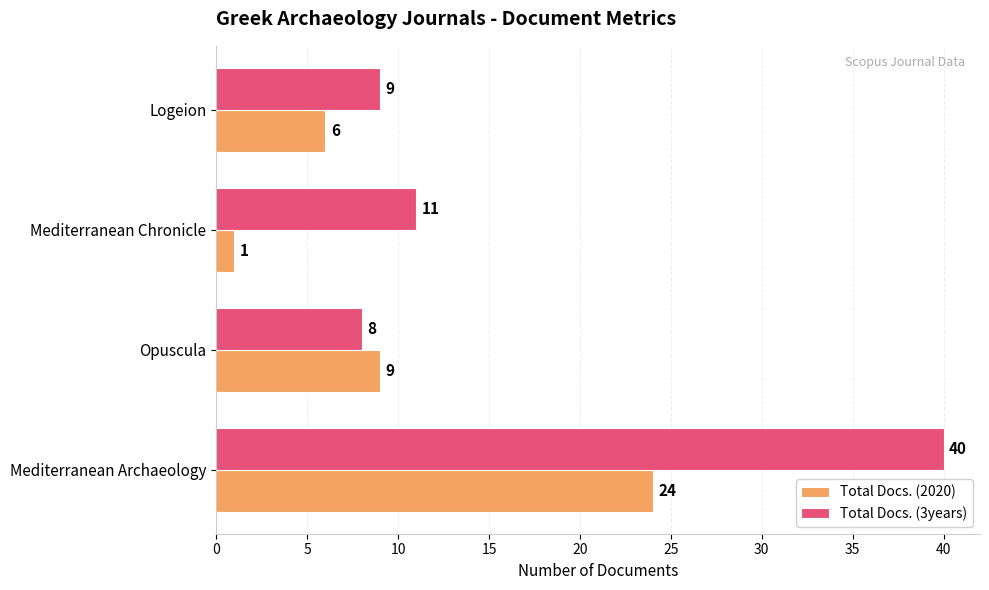

Which series has the largest total across all categories?

Total Docs. (3years)